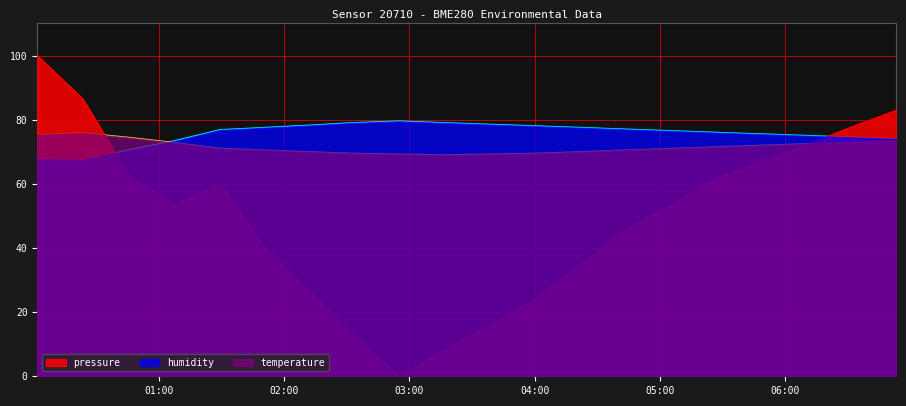

How many lines are shown in the chart?

3